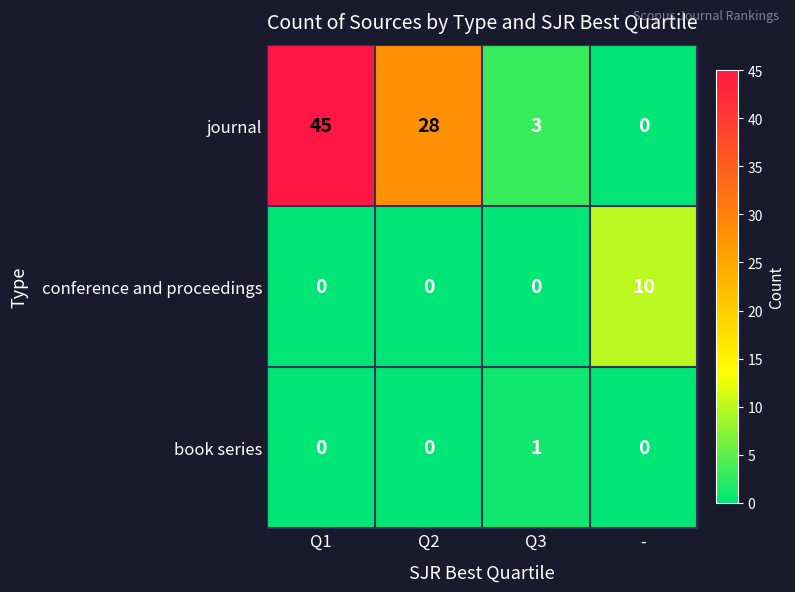

What is the maximum value for journal?

45